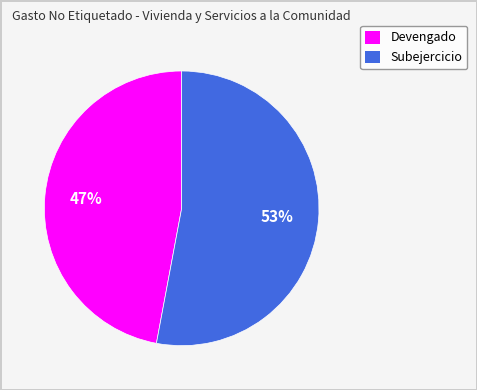

The Devengado slice represents 47% of the pie. True or false?

True